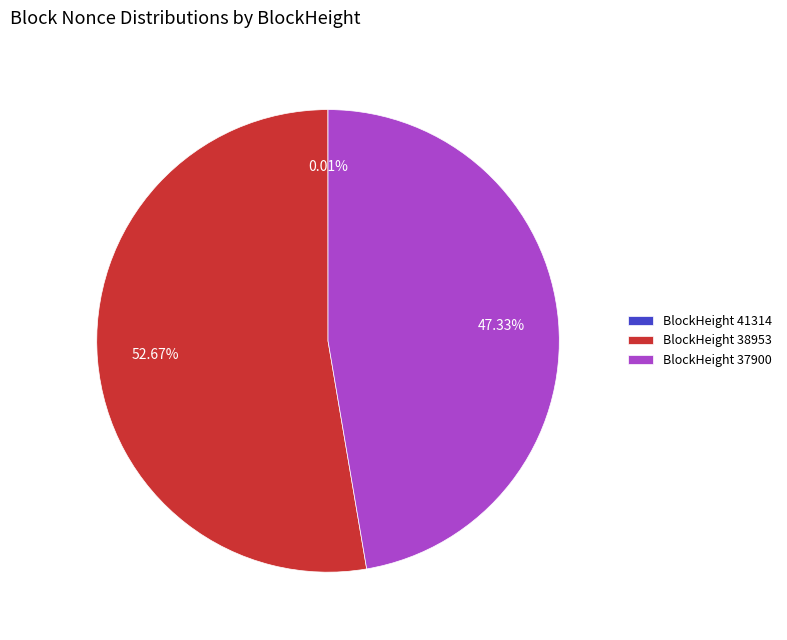

What is the ratio of the value at BlockHeight 37900 to the value at BlockHeight 38953?

0.9